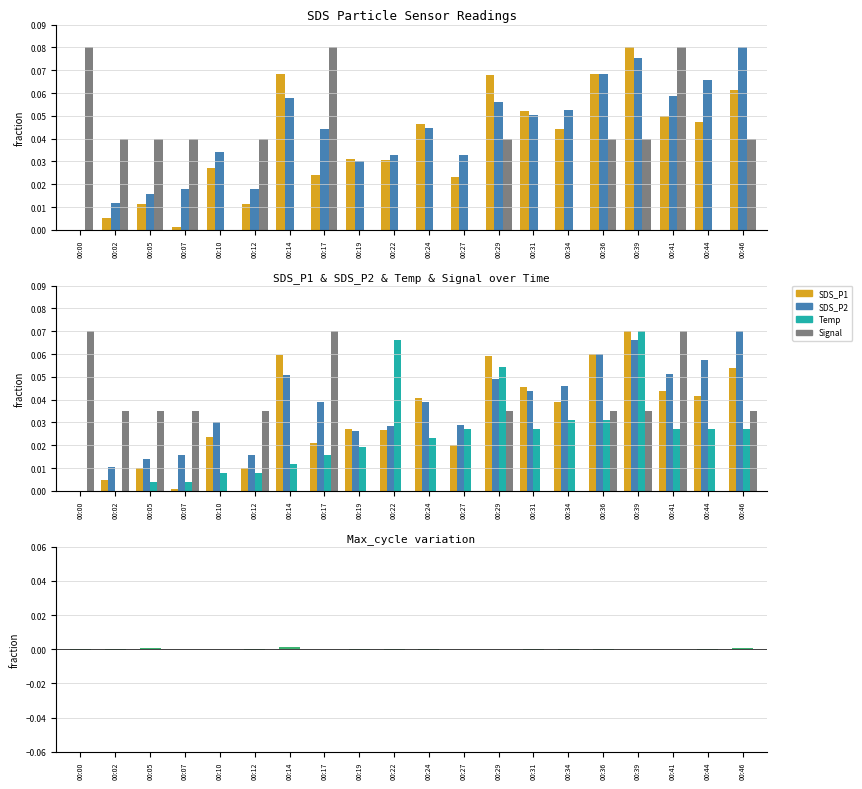

Rank the series by their maximum value, from highest to lowest.

SDS_P1, SDS_P2, Signal, Temp, Max_cycle